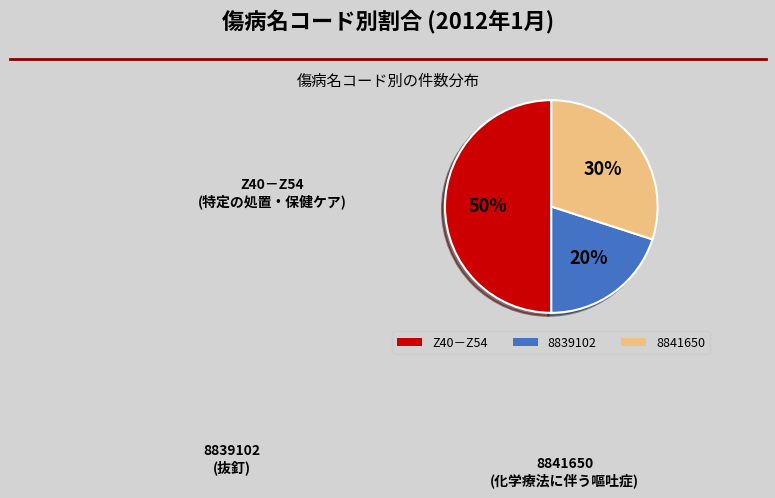

Combined, do Z40－Z54 and 8839102 account for over 50%?

Yes